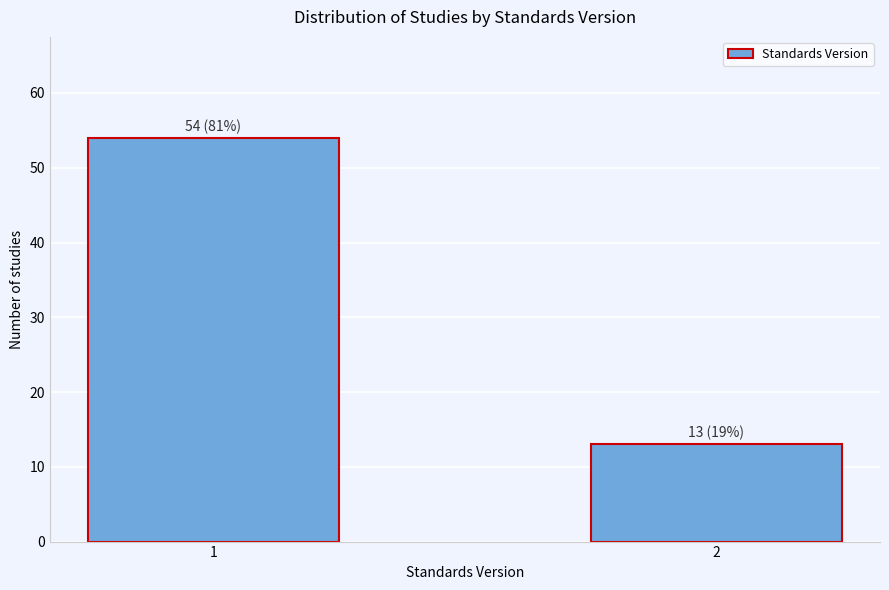

Reading left to right, transcribe all the data shown in this chart.

54	13